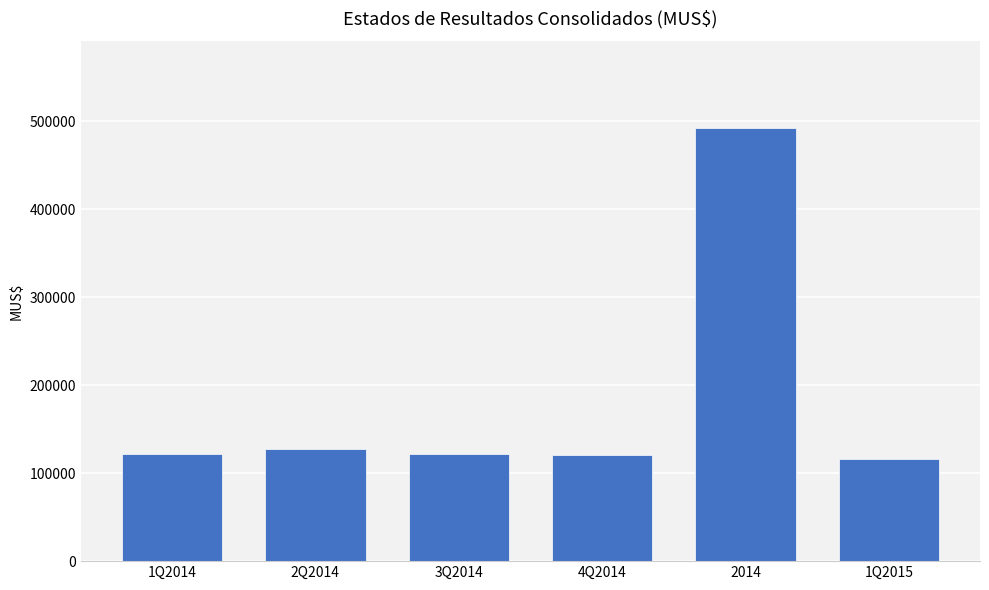

True or false: the data shows 171631 at 4Q2014.

False